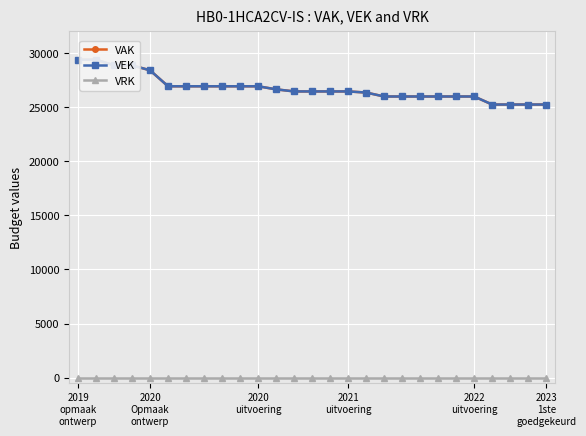

What is the value of the VAK point at the 6th from the left?

26932